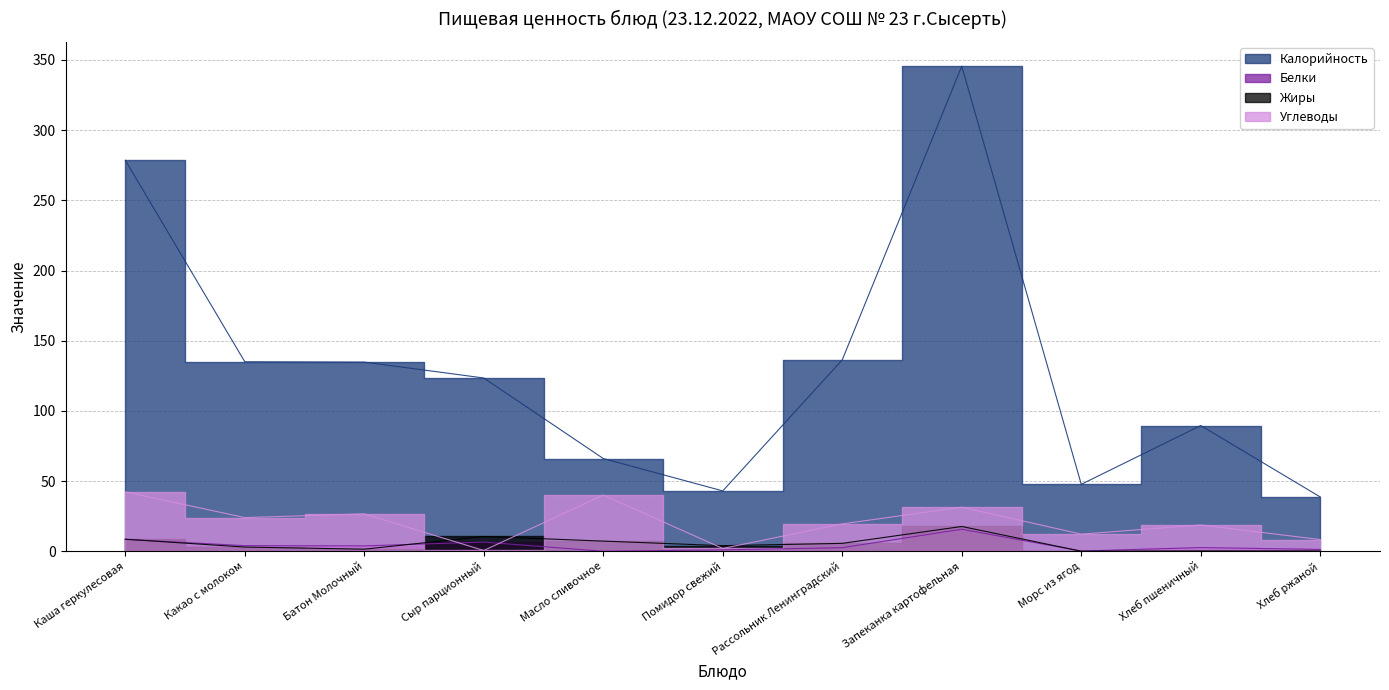

What is the sum of the Калорийность values at Сыр парционный and Морс из ягод?

171.1